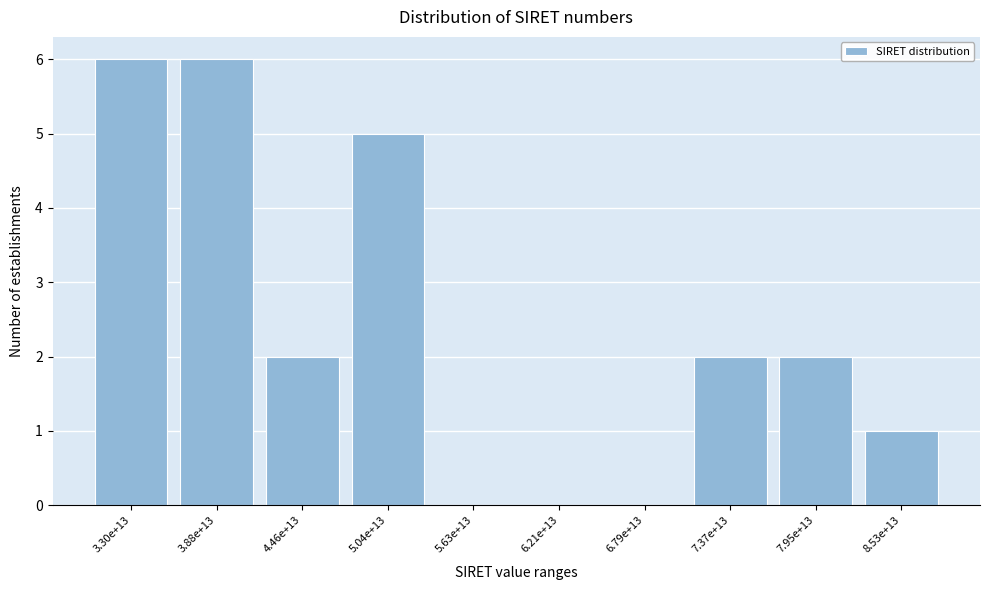

Reading right to left, transcribe all the data shown in this chart.

8.53e+13=1	7.95e+13=2	7.37e+13=2	6.79e+13=0	6.21e+13=0	5.63e+13=0	5.04e+13=5	4.46e+13=2	3.88e+13=6	3.30e+13=6